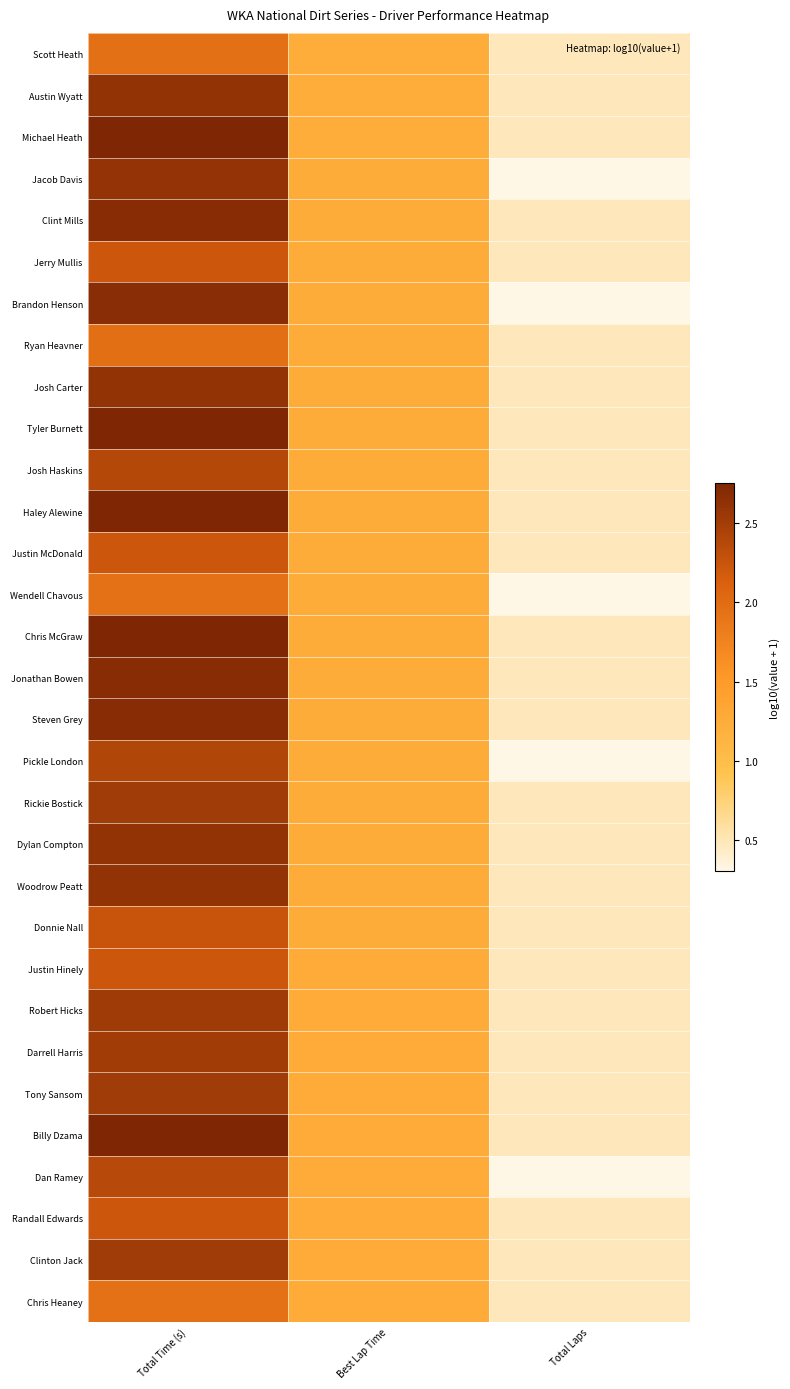

What is the total value across all series at Best Lap Time?

38.9